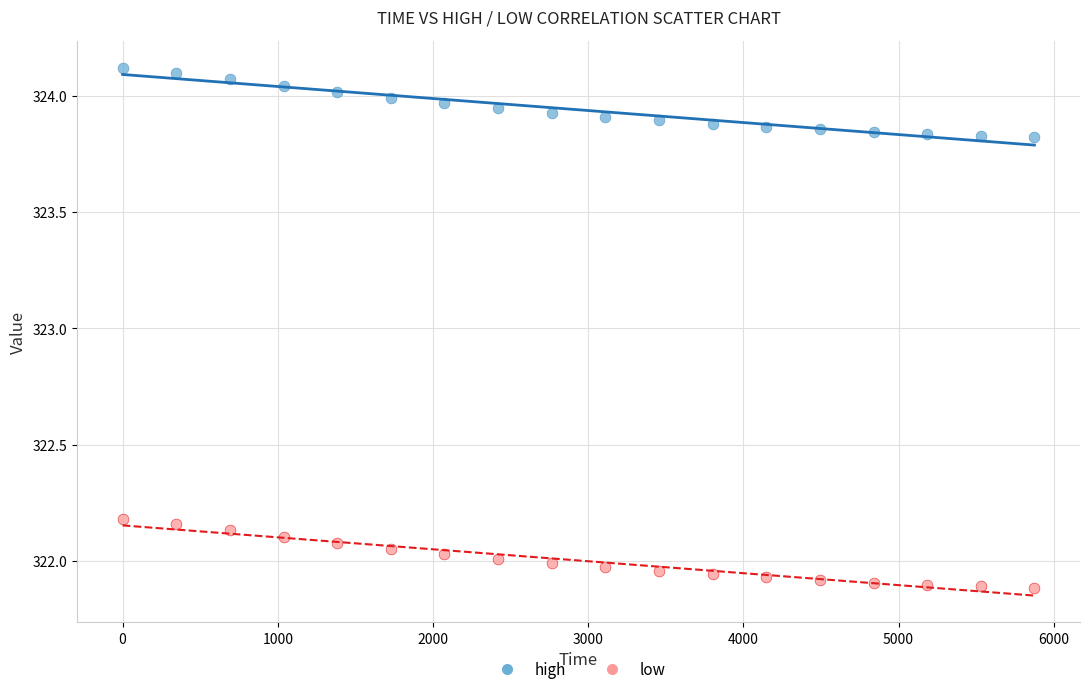

Which series reaches the minimum Y coordinate?

low